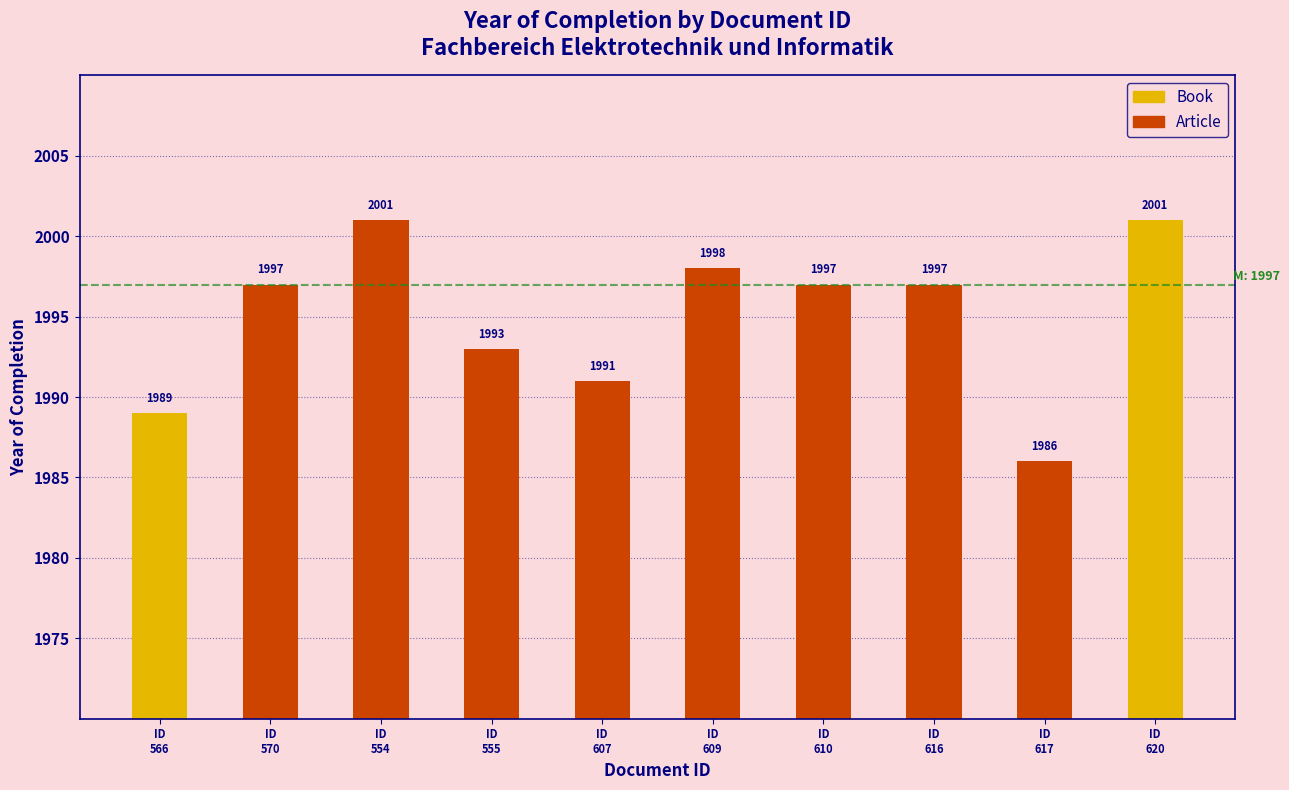

What is the sum of all values?

19950